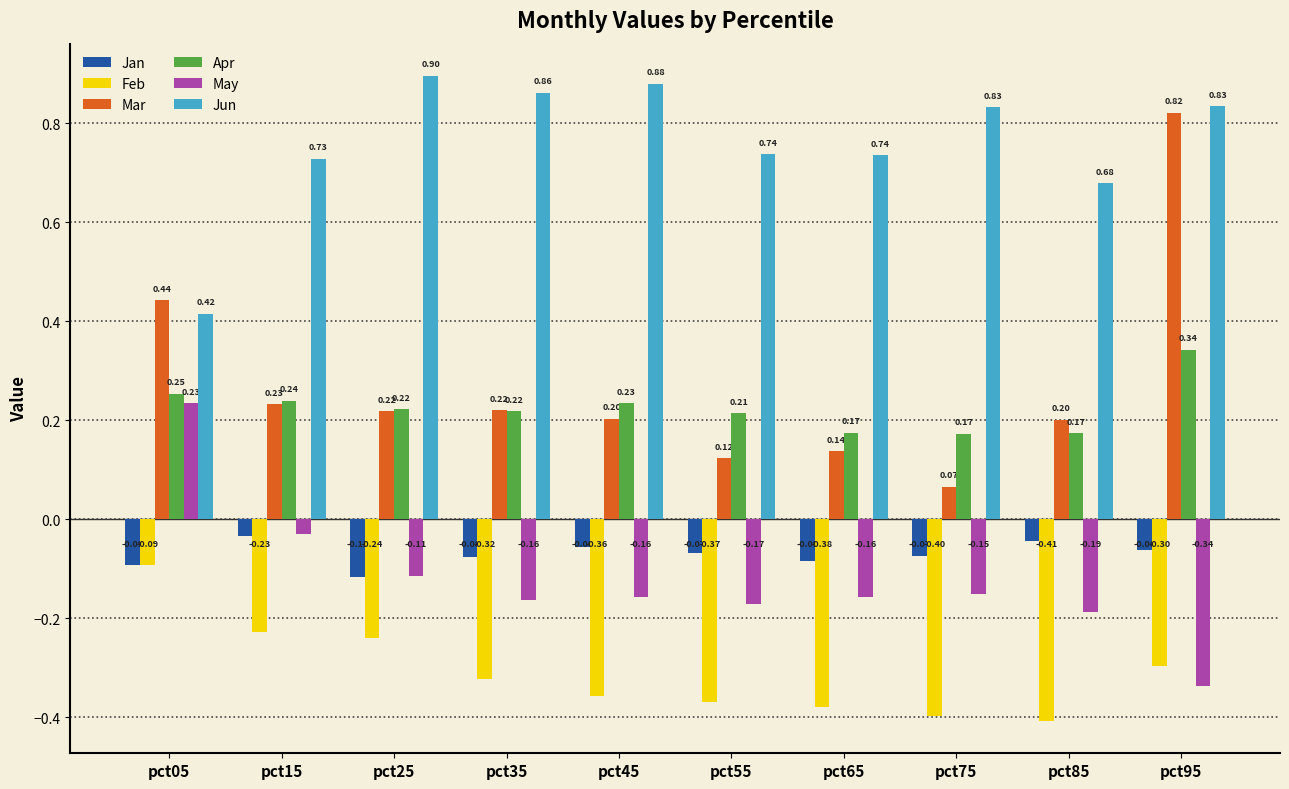

At which category is the sum across all series the highest?

pct95